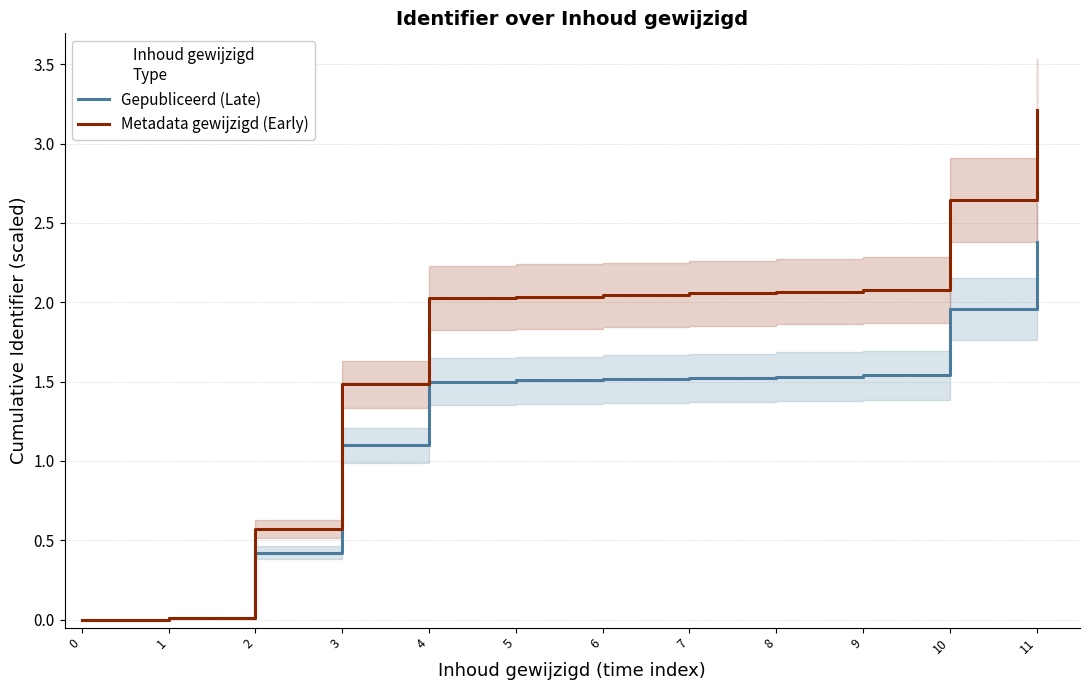

Rank the series by their average value, from lowest to highest.

Gepubliceerd (Late), Metadata gewijzigd (Early)